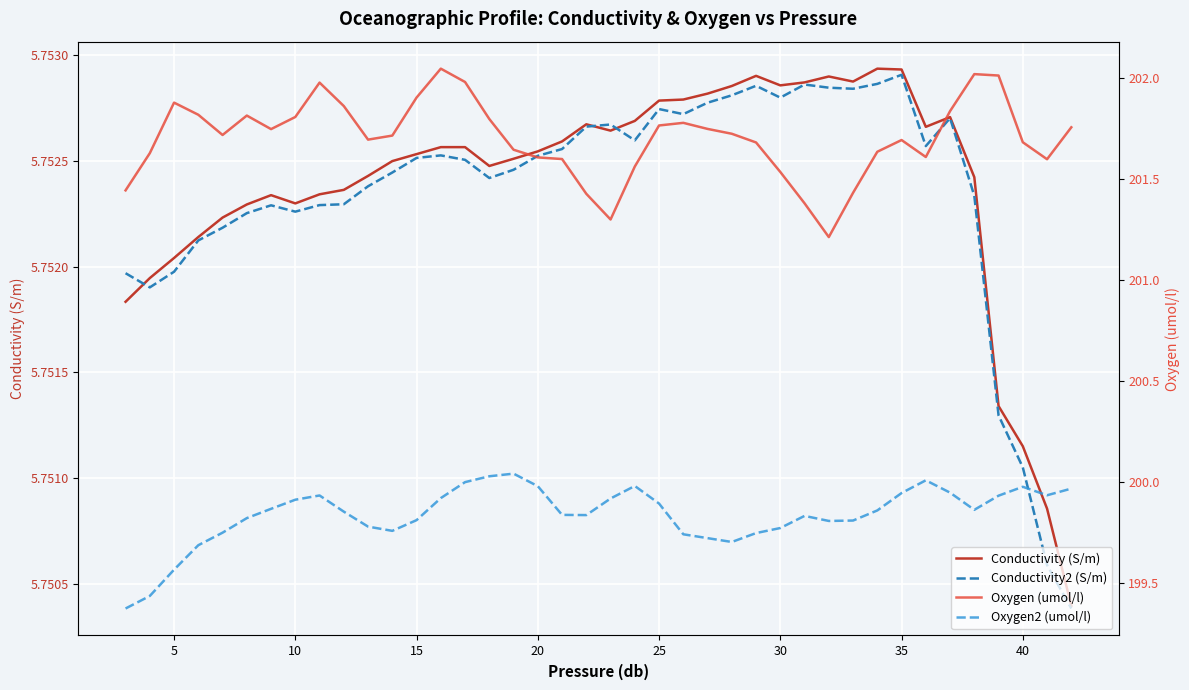

Reading left to right, what are all the values shown in this chart?

Conductivity (S/m): 5.8	5.8	5.8	5.8	5.8	5.8	5.8	5.8	5.8	5.8	5.8	5.8	5.8	5.8	5.8	5.8	5.8	5.8	5.8	5.8	5.8	5.8	5.8	5.8	5.8	5.8	5.8	5.8	5.8	5.8	5.8	5.8	5.8	5.8	5.8	5.8	5.8	5.8	5.8	5.8
Conductivity2 (S/m): 5.8	5.8	5.8	5.8	5.8	5.8	5.8	5.8	5.8	5.8	5.8	5.8	5.8	5.8	5.8	5.8	5.8	5.8	5.8	5.8	5.8	5.8	5.8	5.8	5.8	5.8	5.8	5.8	5.8	5.8	5.8	5.8	5.8	5.8	5.8	5.8	5.8	5.8	5.8	5.8
Oxygen (umol/l): 201.4	201.6	201.9	201.8	201.7	201.8	201.7	201.8	202.0	201.9	201.7	201.7	201.9	202.0	202.0	201.8	201.6	201.6	201.6	201.4	201.3	201.6	201.8	201.8	201.7	201.7	201.7	201.5	201.4	201.2	201.4	201.6	201.7	201.6	201.8	202.0	202.0	201.7	201.6	201.8
Oxygen2 (umol/l): 199.4	199.4	199.6	199.7	199.8	199.8	199.9	199.9	199.9	199.9	199.8	199.8	199.8	199.9	200.0	200.0	200.0	200.0	199.8	199.8	199.9	200.0	199.9	199.7	199.7	199.7	199.7	199.8	199.8	199.8	199.8	199.9	199.9	200.0	199.9	199.9	199.9	200.0	199.9	200.0